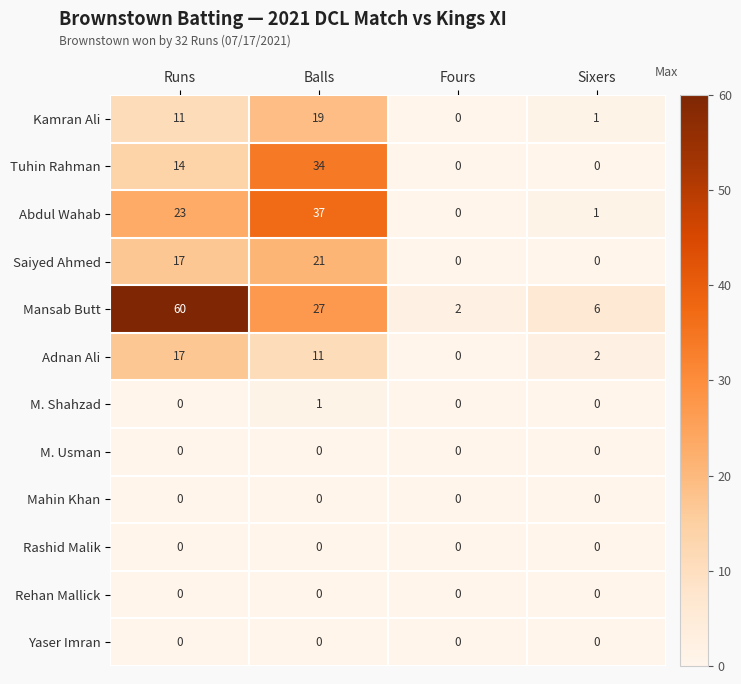

Which series has the widest spread of values?

Mansab Butt